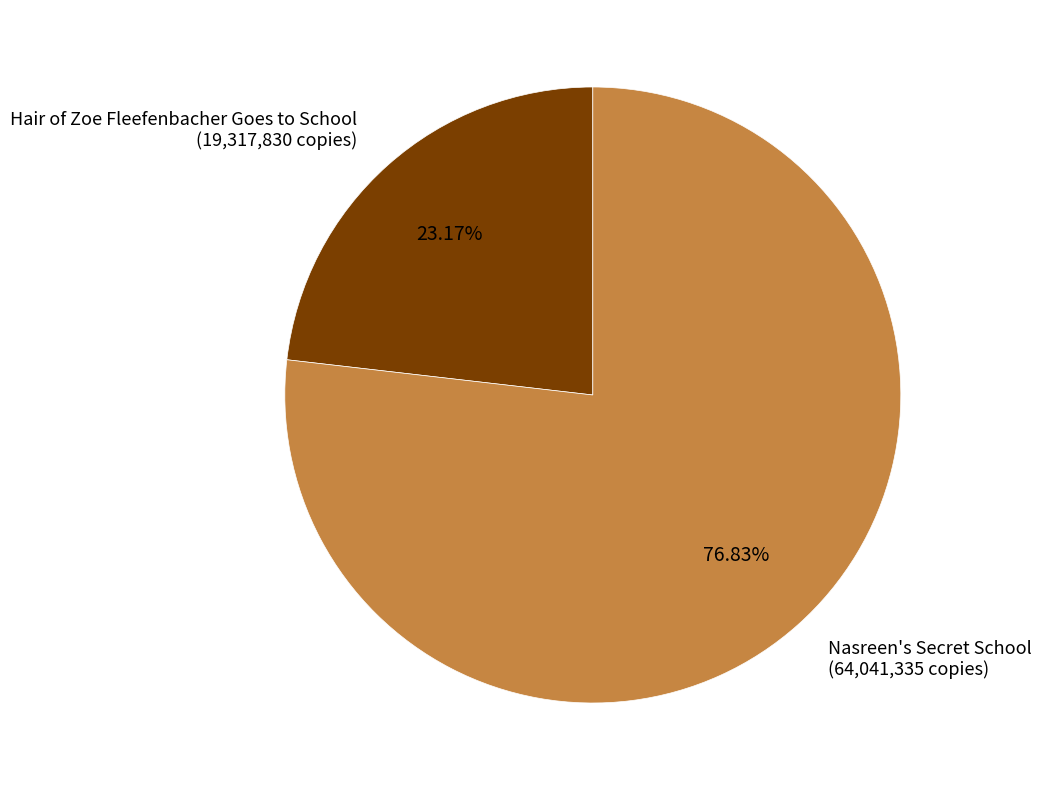

Which category accounts for the majority?

Nasreen's Secret School